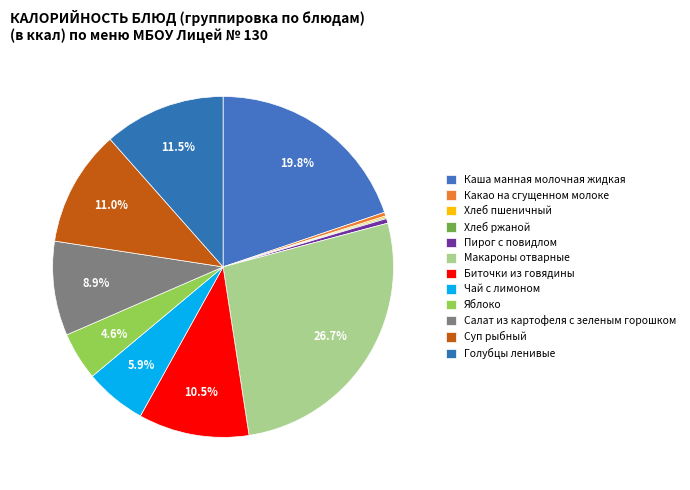

Does Чай с лимоном account for over 50% of the chart?

No